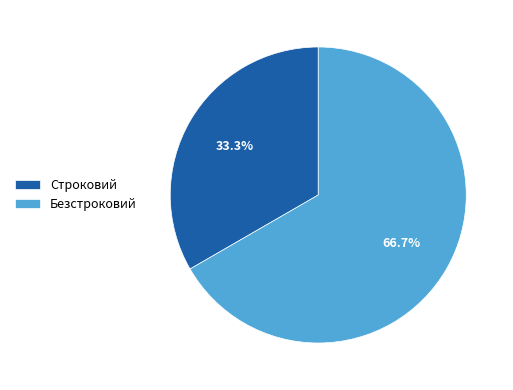

Which has a higher value, Строковий or Безстроковий?

Безстроковий